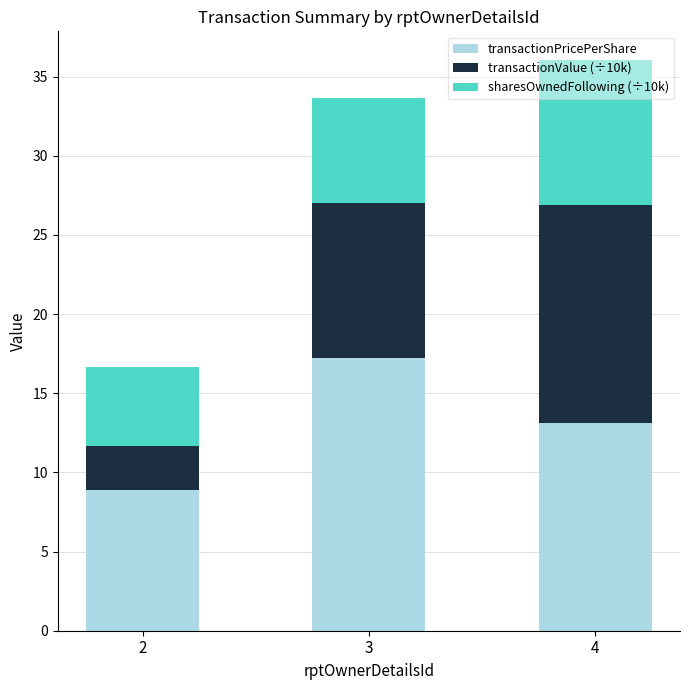

What is the value of the transactionPricePerShare bar at the 1st from the left?

8.9